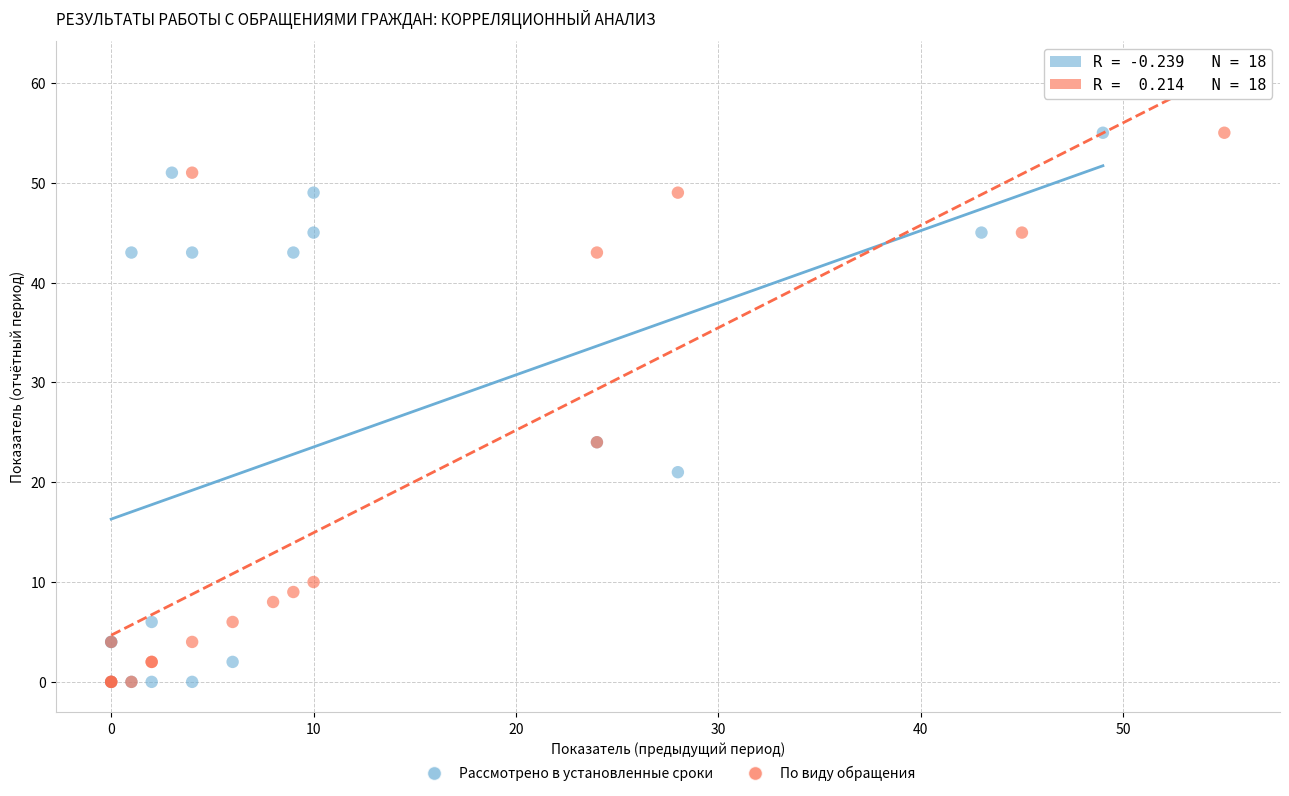

What are all the series names shown in the legend?

Рассмотрено в установленные сроки, По виду обращения